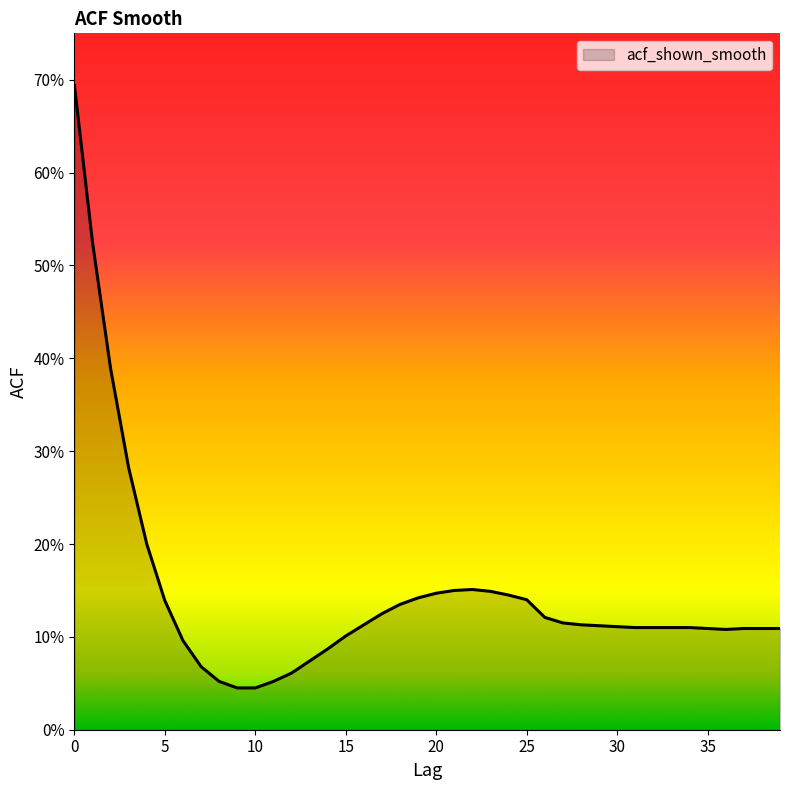

Does the chart have visible grid lines?

No